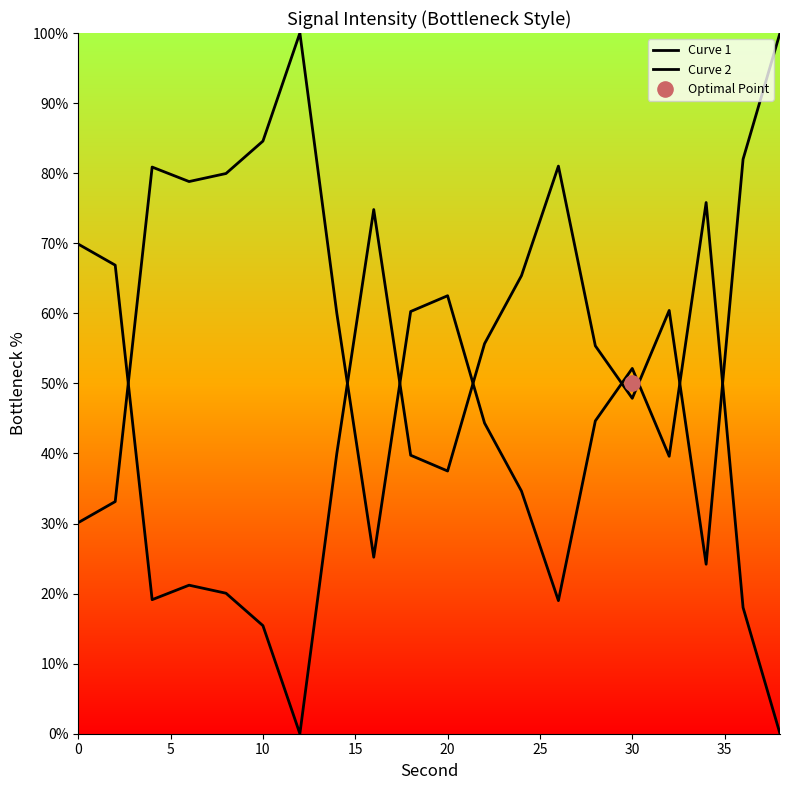

What are all the series names shown in the legend?

Curve 1, Curve 2